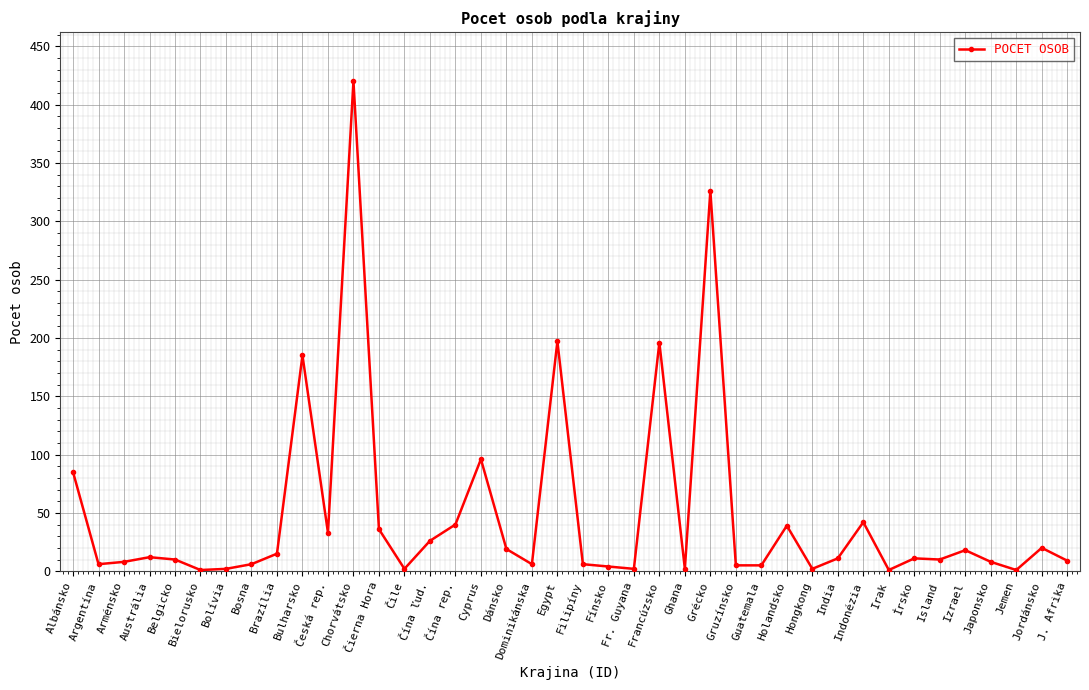

Between Dominikánska and Francúzsko, which is larger?

Francúzsko